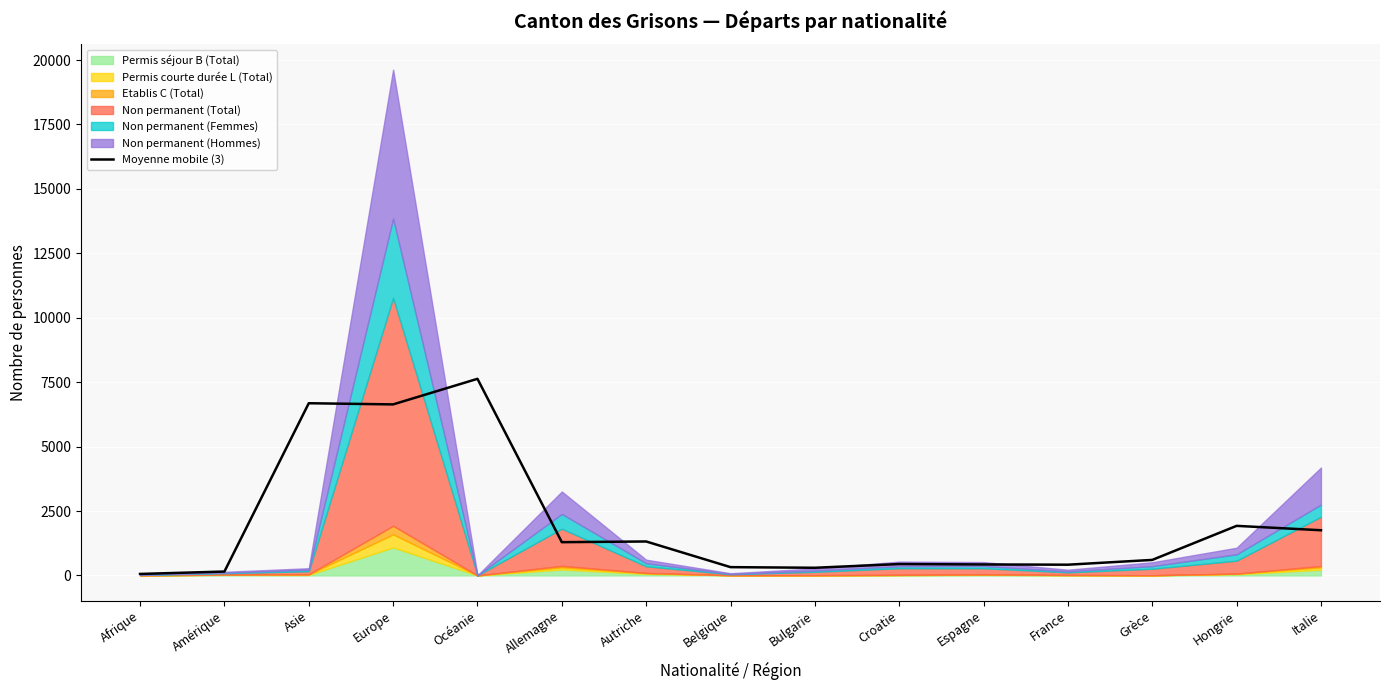

How many interior local peaks (higher than both neighbors) does the data have?

5